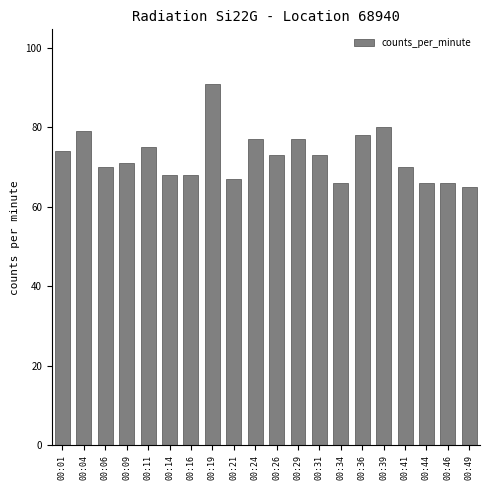

Reading left to right, extract all data points from this chart.

74	79	70	71	75	68	68	91	67	77	73	77	73	66	78	80	70	66	66	65